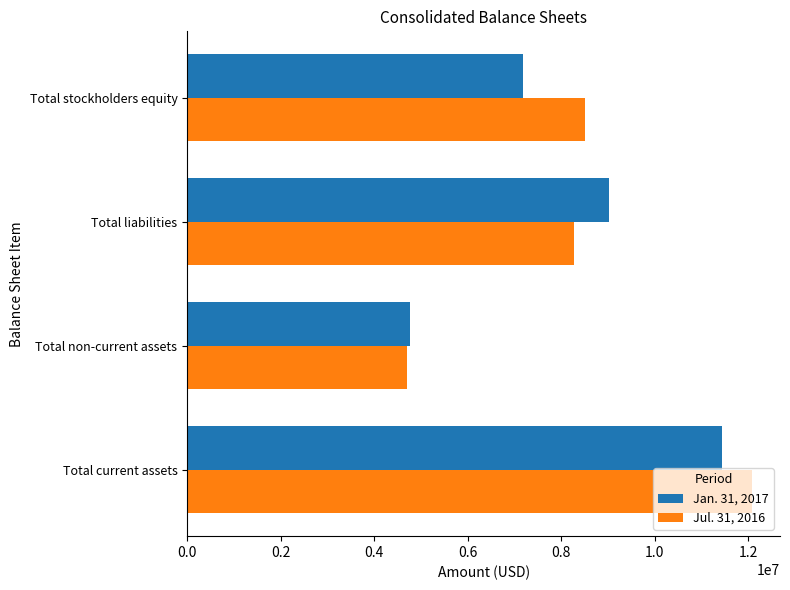

How many series are shown in this chart?

2